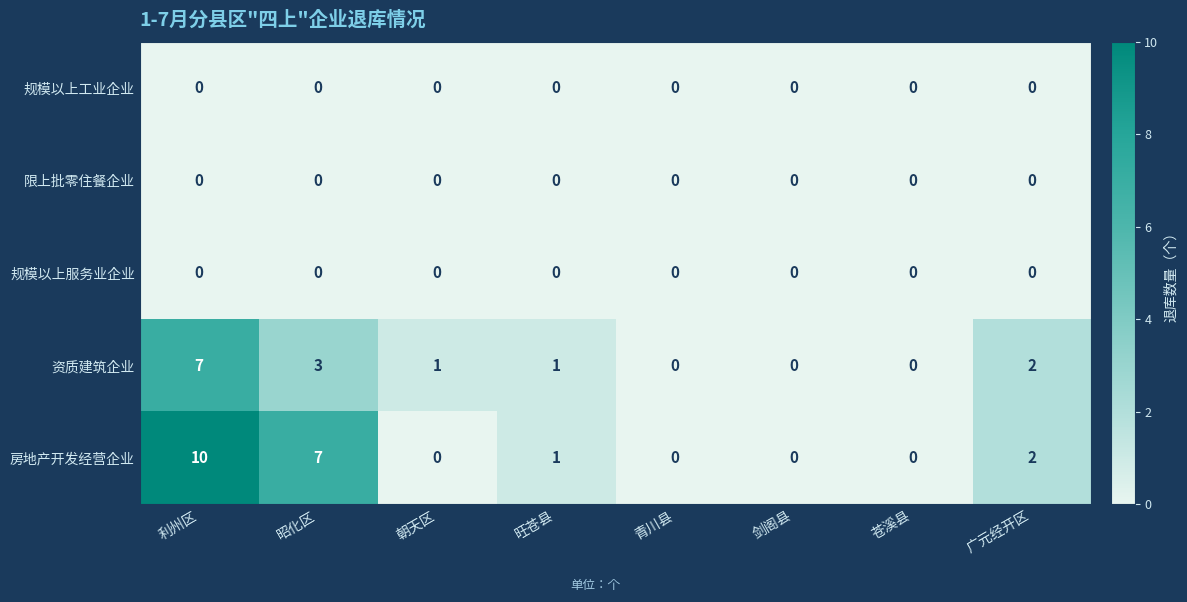

At which label is 资质建筑企业 closest to 3?

昭化区